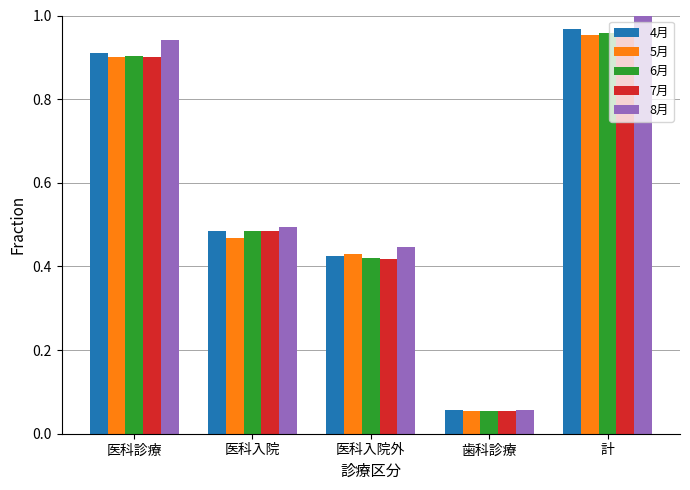

What position from the left is 歯科診療?

4